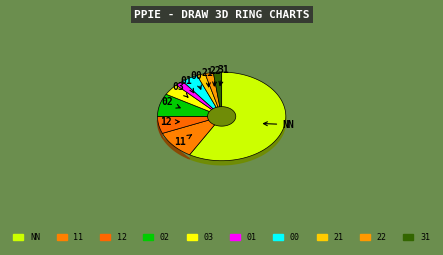

What is the change in value from 11 to 22?

-4